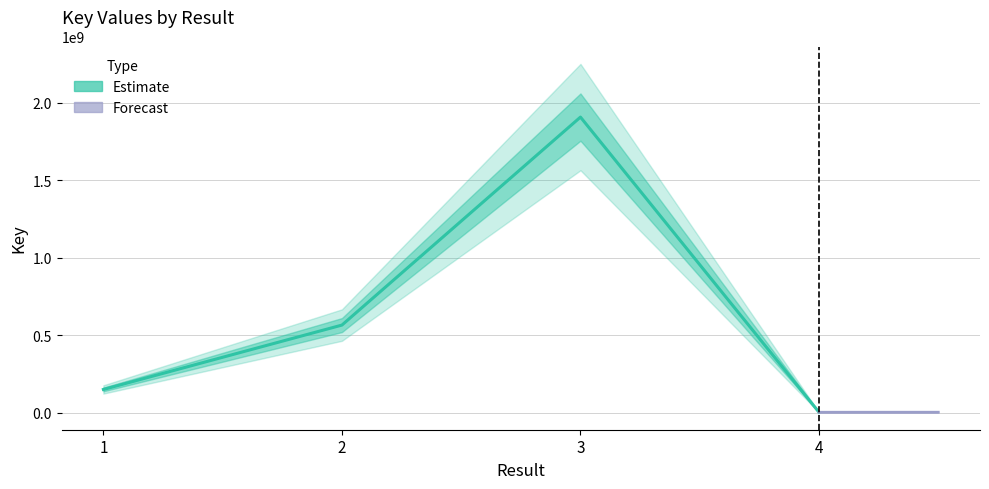

How many values exceed 564254416?

1